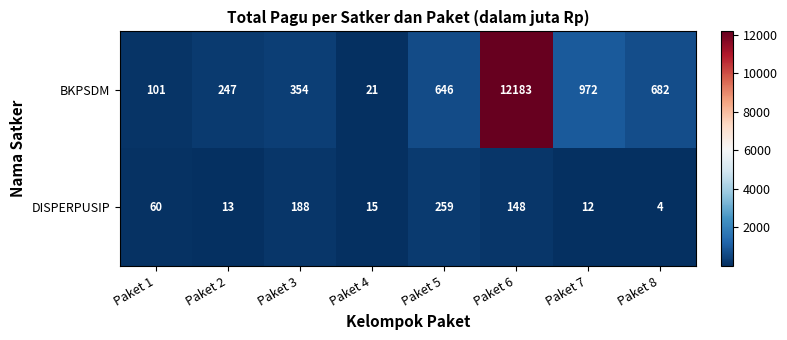

Which series has the largest total across all categories?

BKPSDM